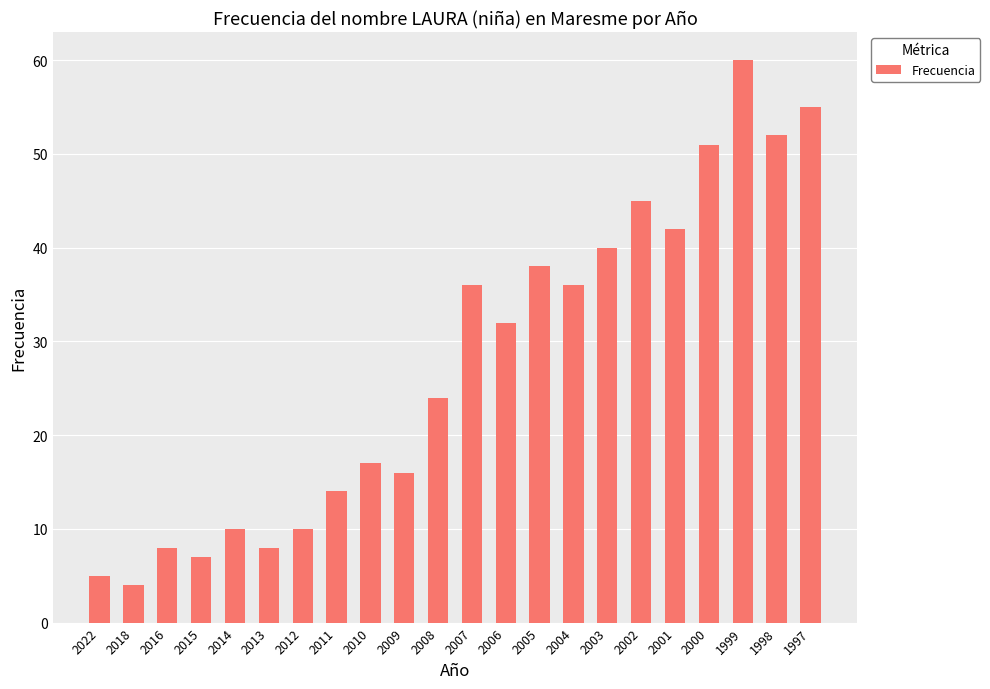

Which label corresponds to the smallest value in the chart?

2018